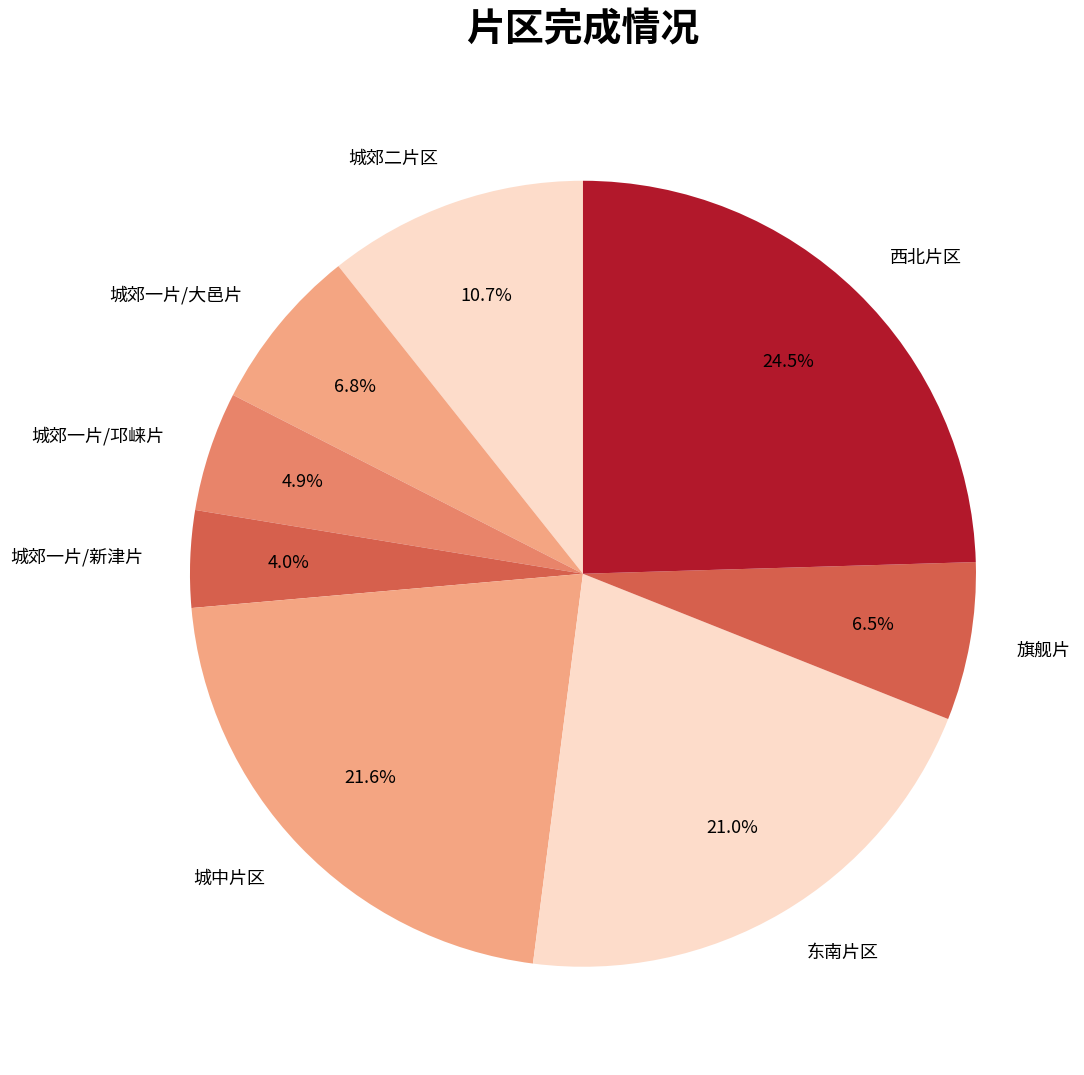

Approximately how many times larger is the value at 城郊一片/大邑片 compared to 西北片区?

0.3